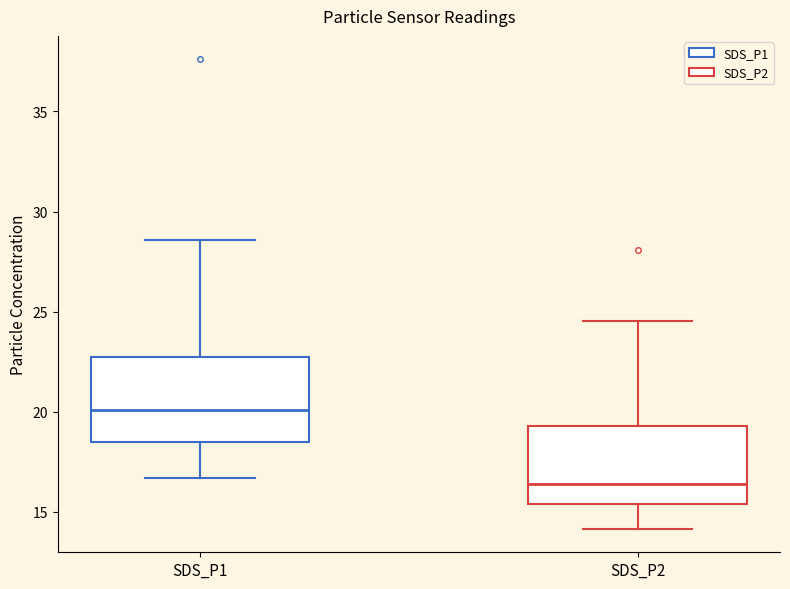

Which box has the lowest median line?

SDS_P2